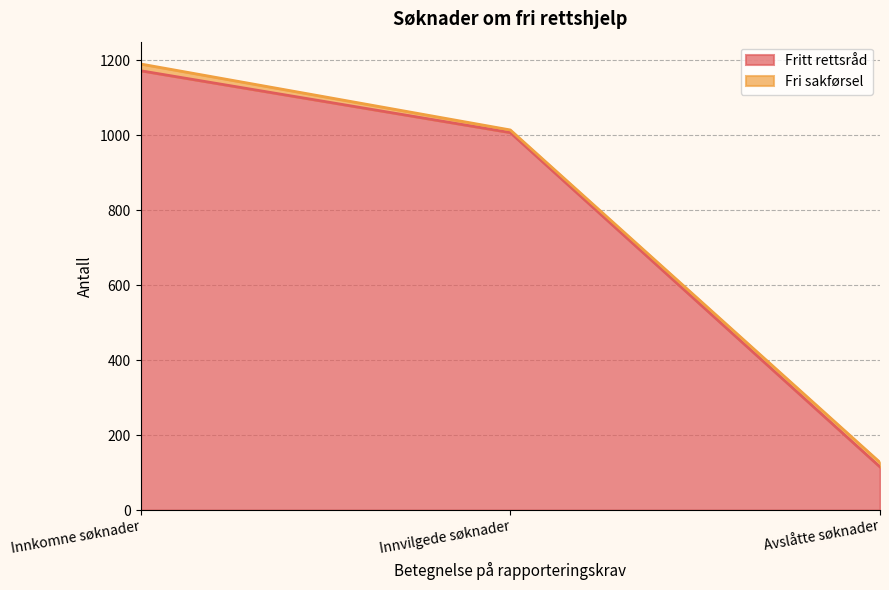

What is the difference between the values at Innvilgede søknader and Avslåtte søknader?

892